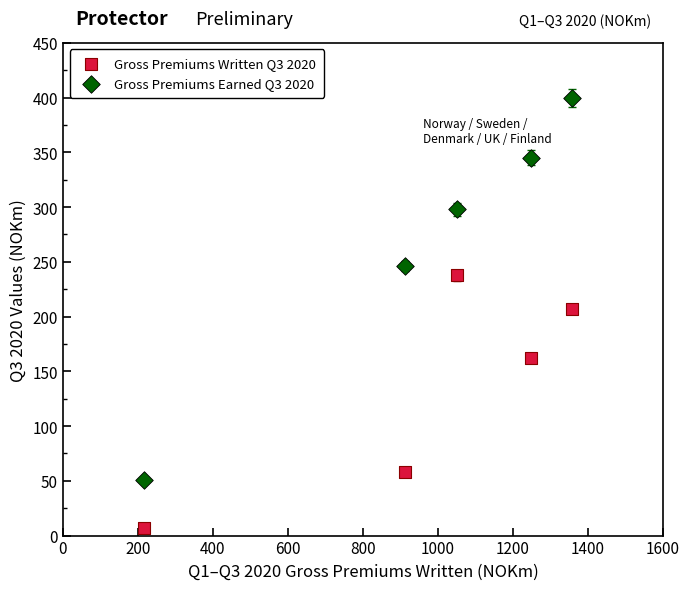

Which series has the widest spread of Y values?

Gross Premiums Earned Q3 2020